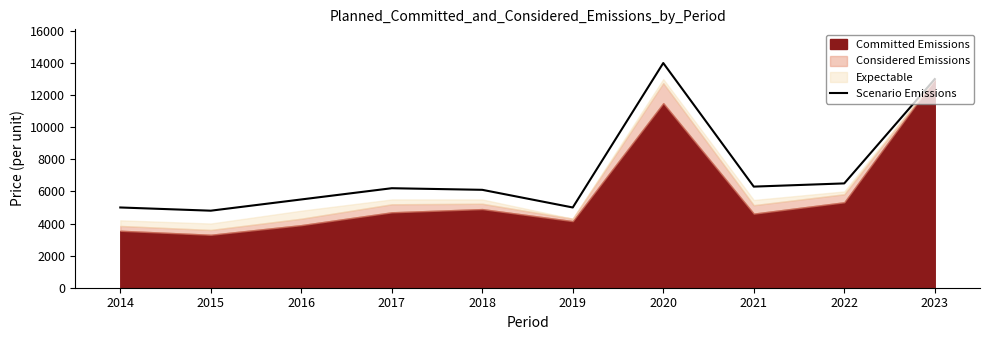

Which has a higher value, 2018 or 2015?

2018